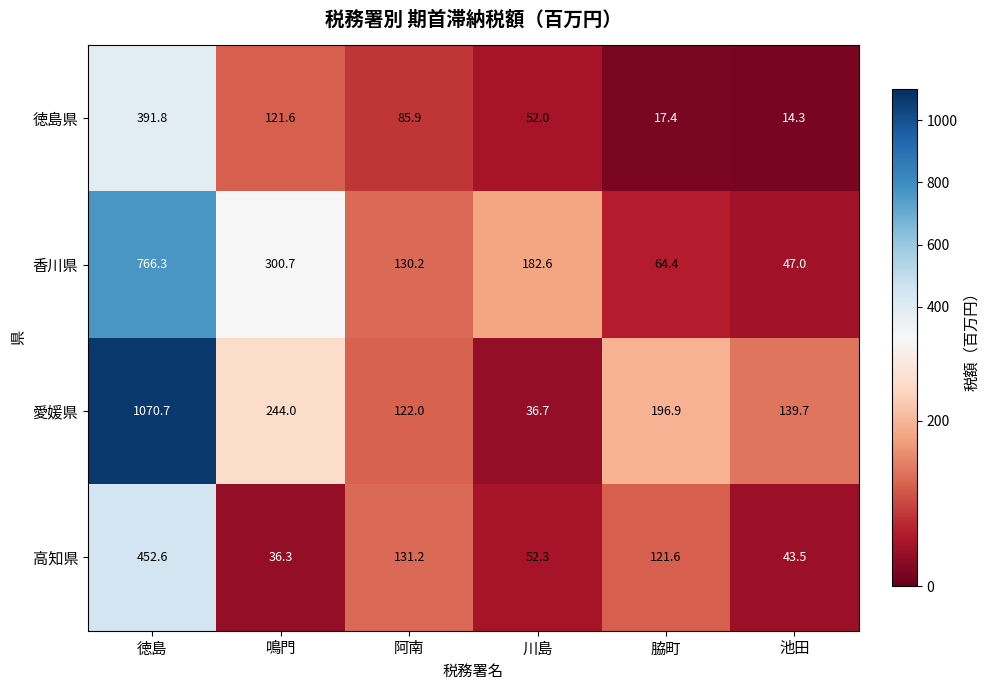

What is the lowest value of the 高知県 series?

36.3